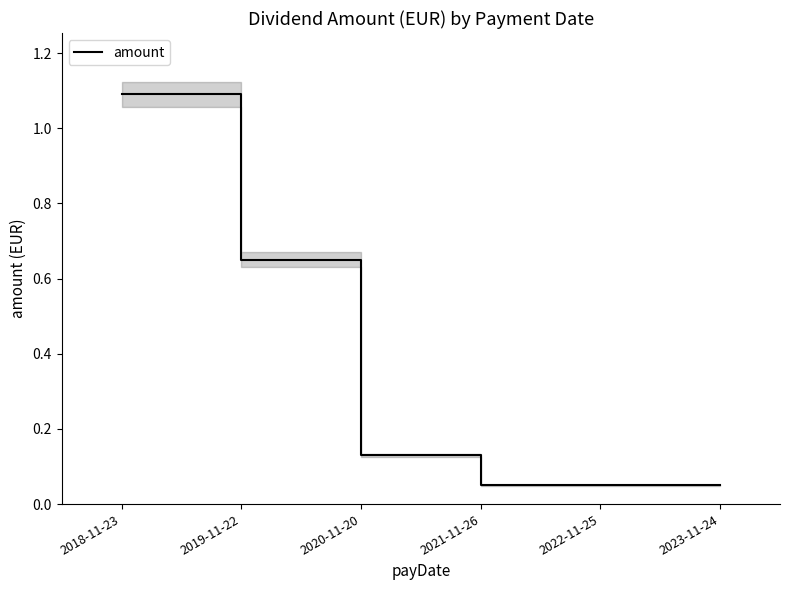

True or false: the data shows 0.7 at 2019-11-22.

True